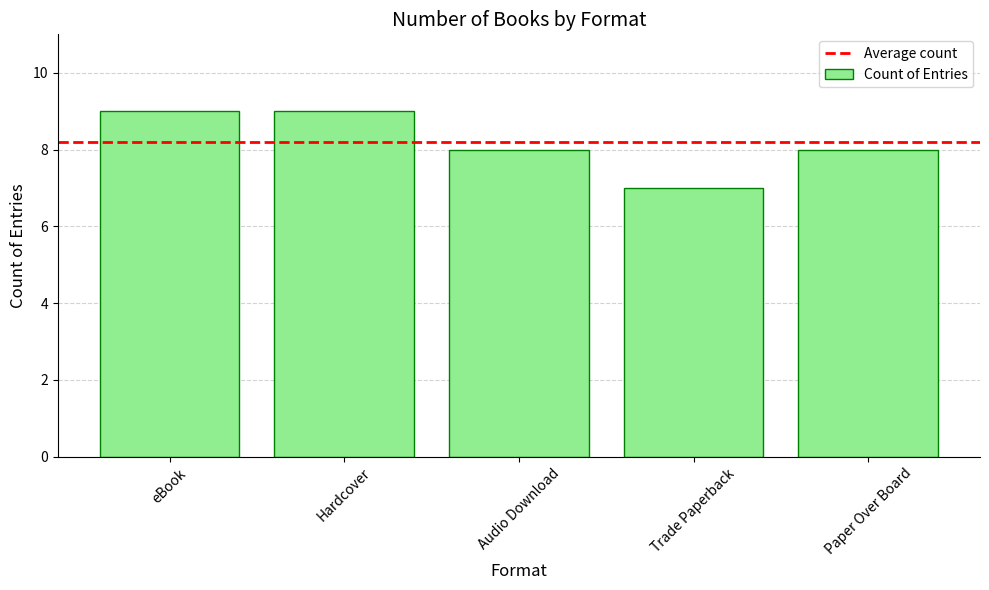

What is the label of the 5th bar from the left?

Paper Over Board